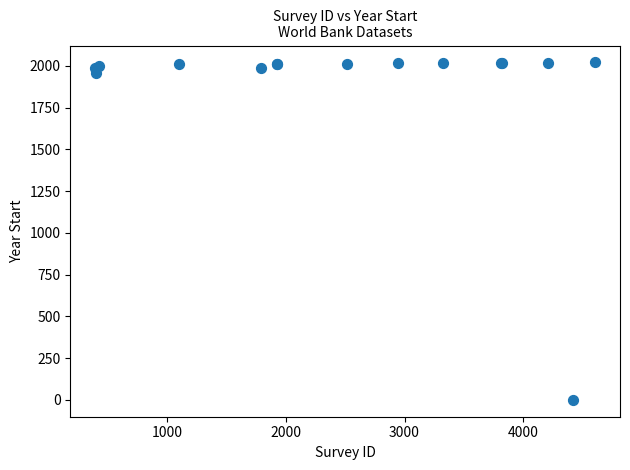

What Y value in the scatter plot is closest to 1010?

1960